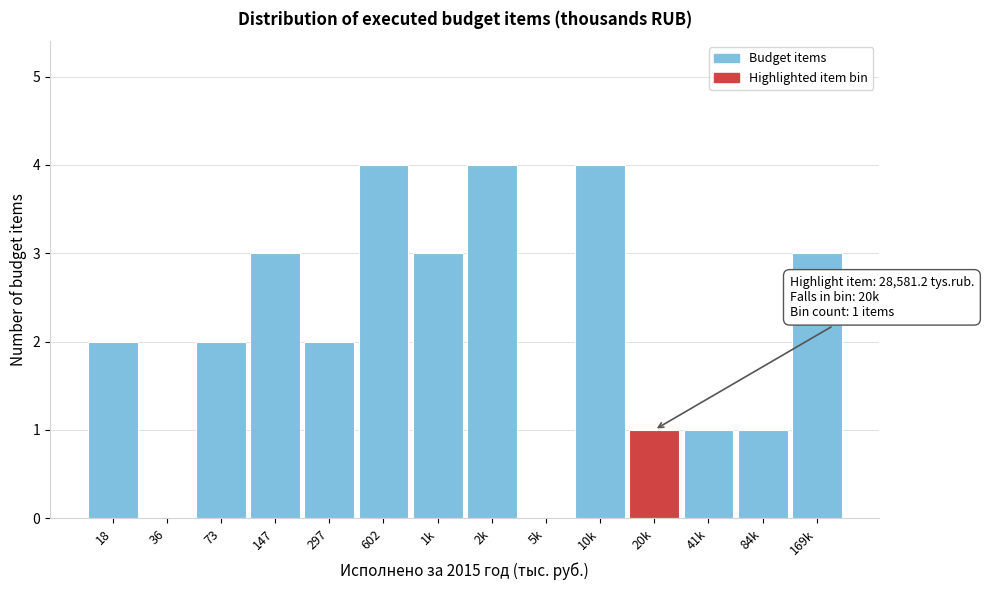

Reading left to right, transcribe all the data shown in this chart.

18=2	36=0	73=2	147=3	297=2	602=4	1k=3	2k=4	5k=0	10k=4	20k=1	41k=1	84k=1	169k=3